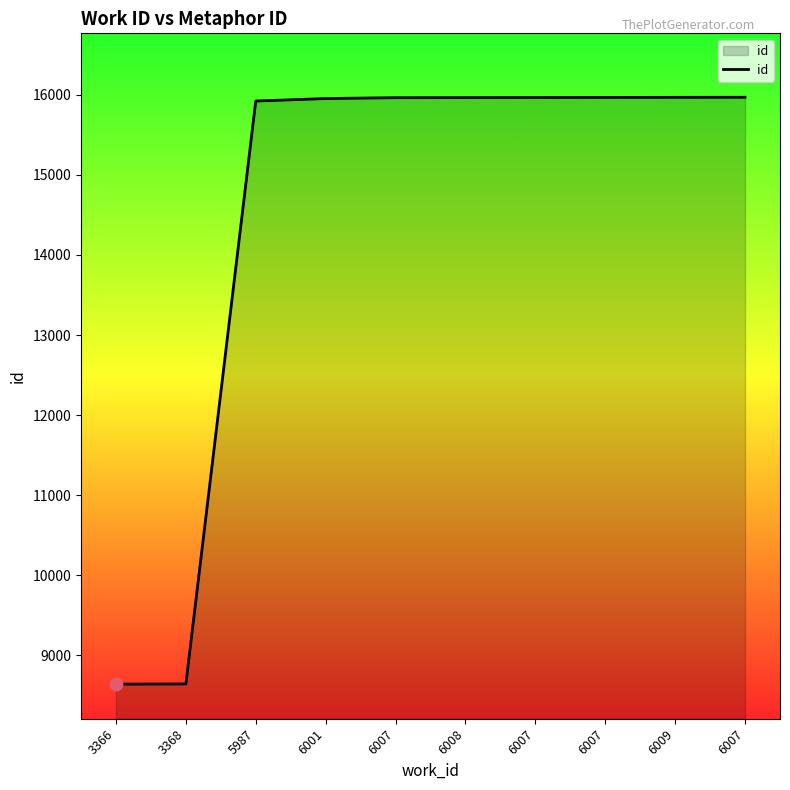

Between 3366 and 5987, which is larger?

5987